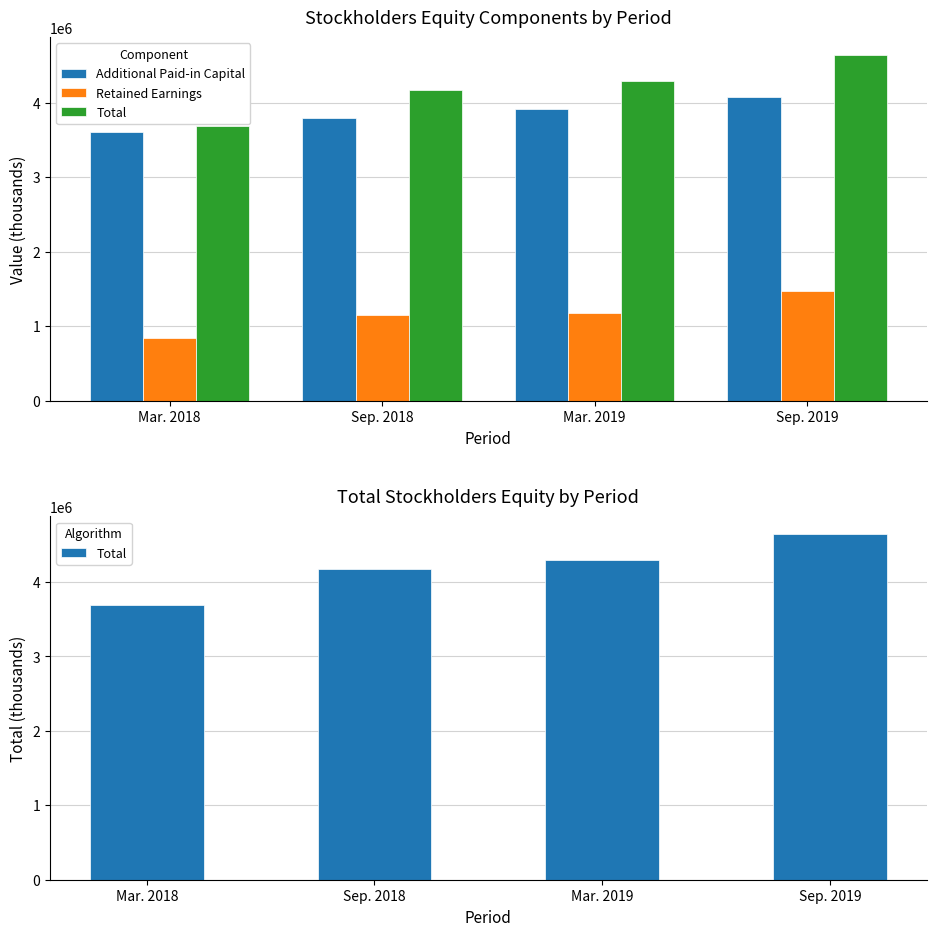

Reading left to right, what are all the values shown in this chart?

Additional Paid-in Capital: Mar. 2018=3607424	Sep. 2018=3795395	Mar. 2019=3921784	Sep. 2019=4072640
Retained Earnings: Mar. 2018=846124	Sep. 2018=1147787	Mar. 2019=1179601	Sep. 2019=1477913
Total: Mar. 2018=3688096	Sep. 2018=4179556	Mar. 2019=4298516	Sep. 2019=4649600